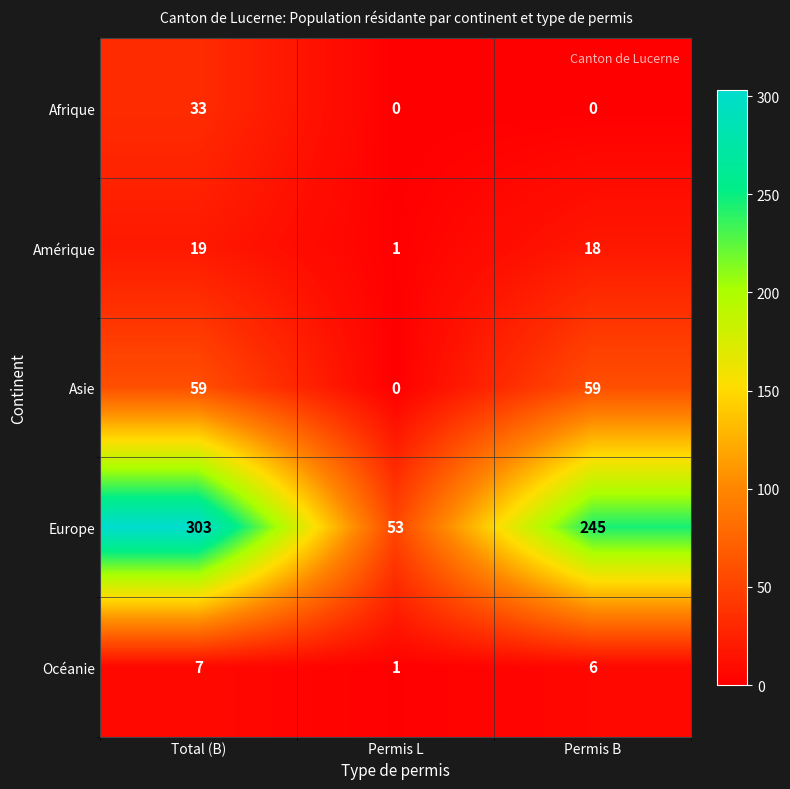

The value of Afrique at Permis B is 0. True or false?

True